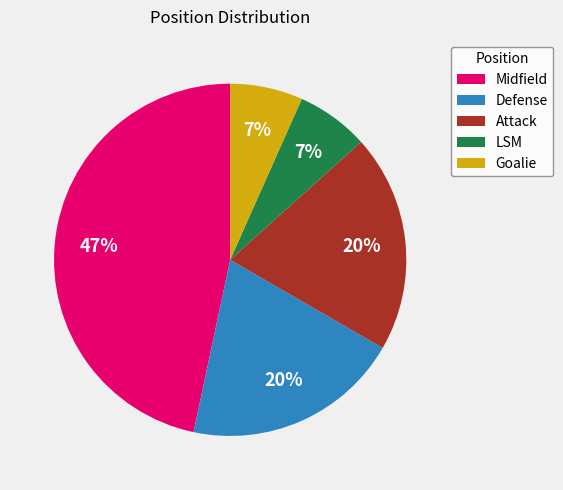

Is Goalie the majority of the pie?

No